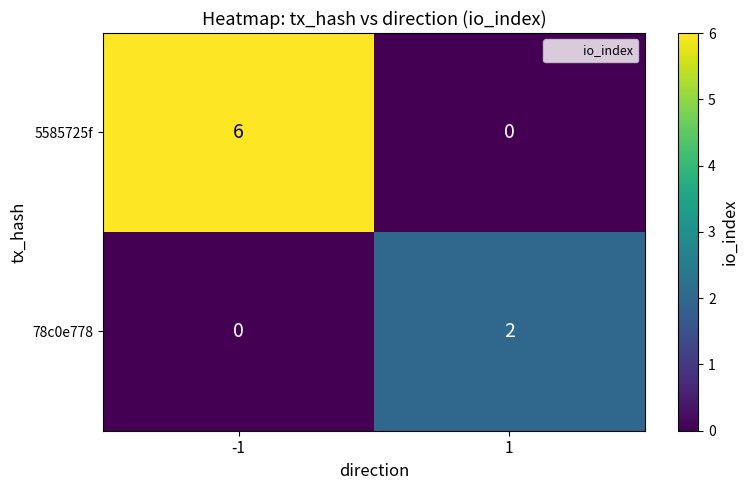

Reading left to right, extract all data points from this chart.

5585725f: 6	0
78c0e778: 0	2